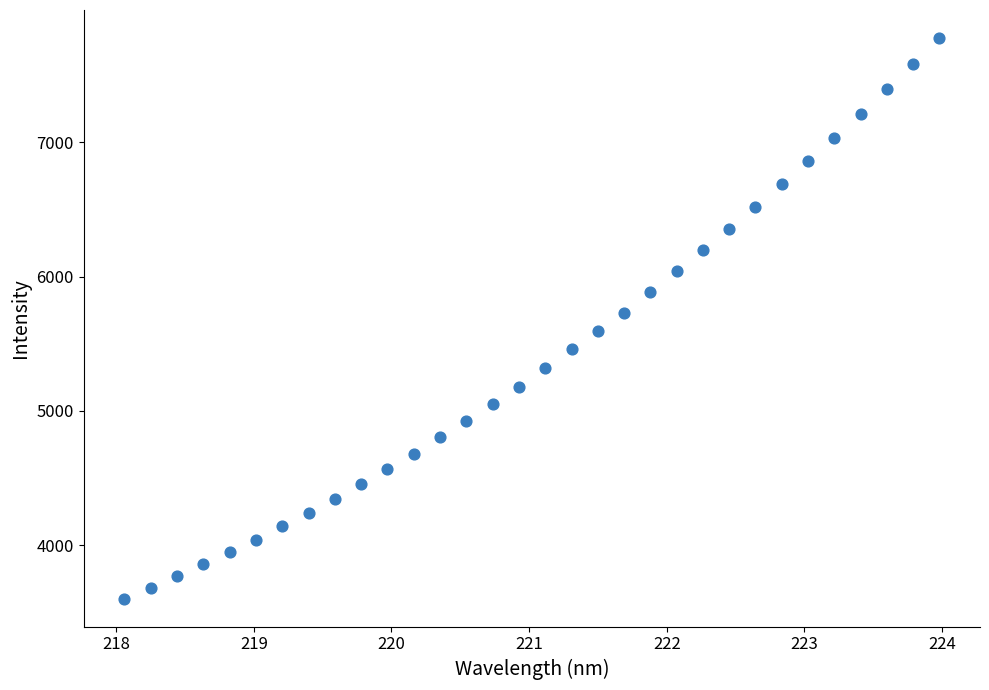

What is the range of X values (max minus min)?

5.9